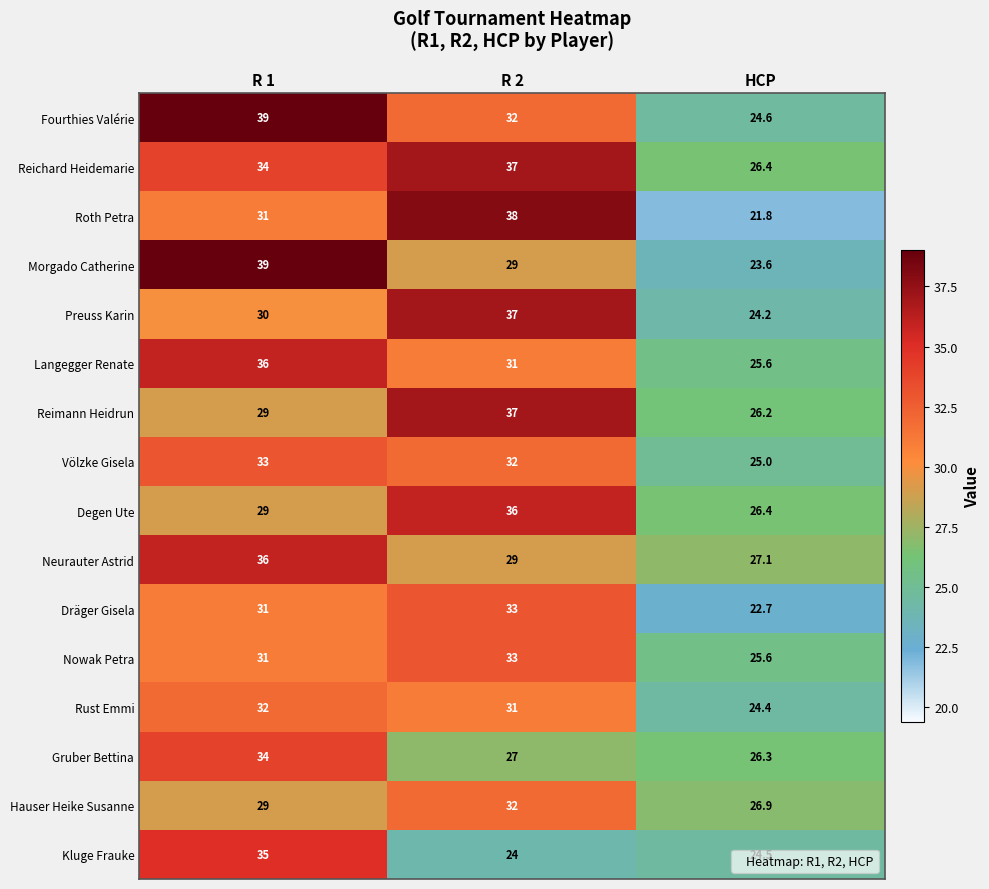

What value does the Gruber Bettina series have at R 1?

34.0